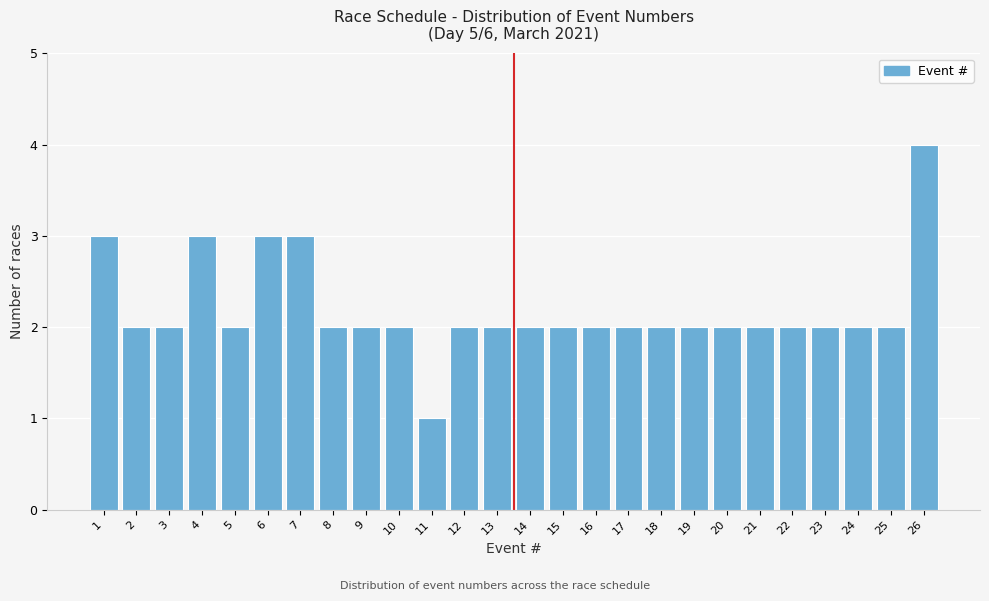

Reading right to left, list all the values displayed in this chart.

4	2	2	2	2	2	2	2	2	2	2	2	2	2	2	1	2	2	2	3	3	2	3	2	2	3